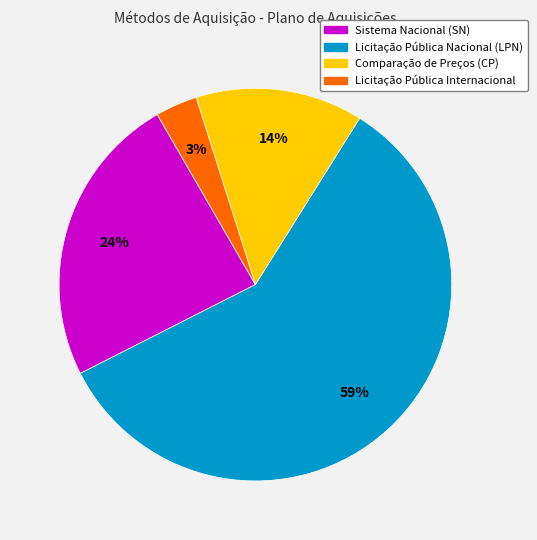

Is there a majority slice in this chart?

Yes